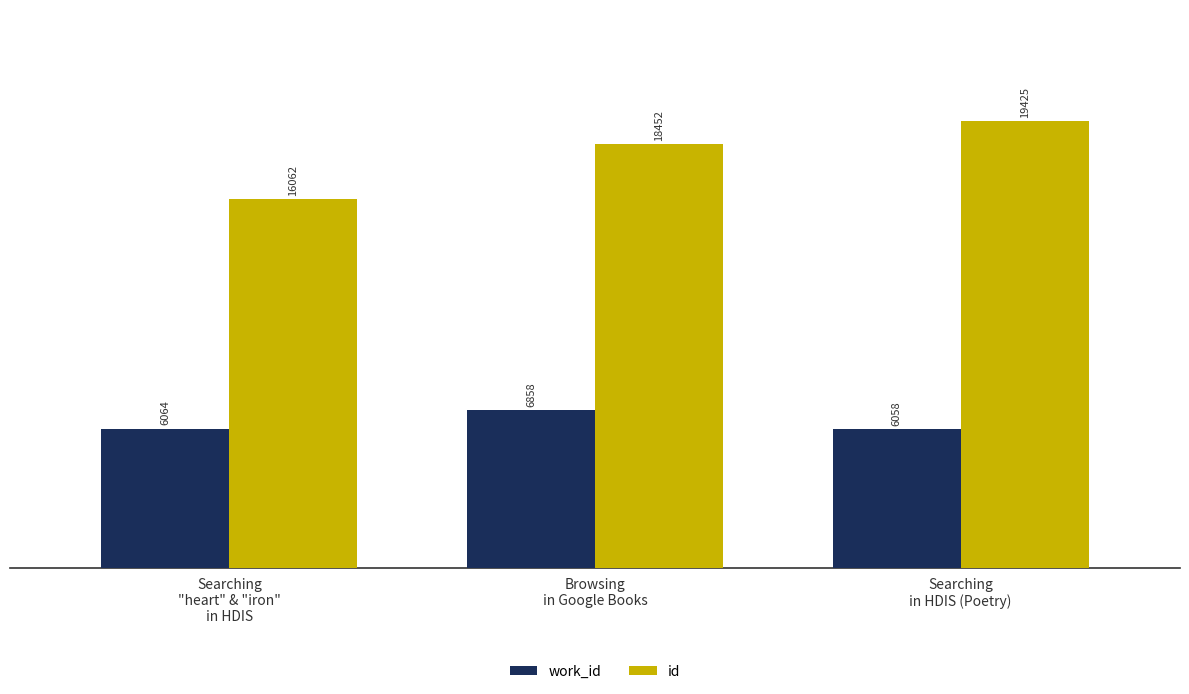

What is the maximum value for id?

19425